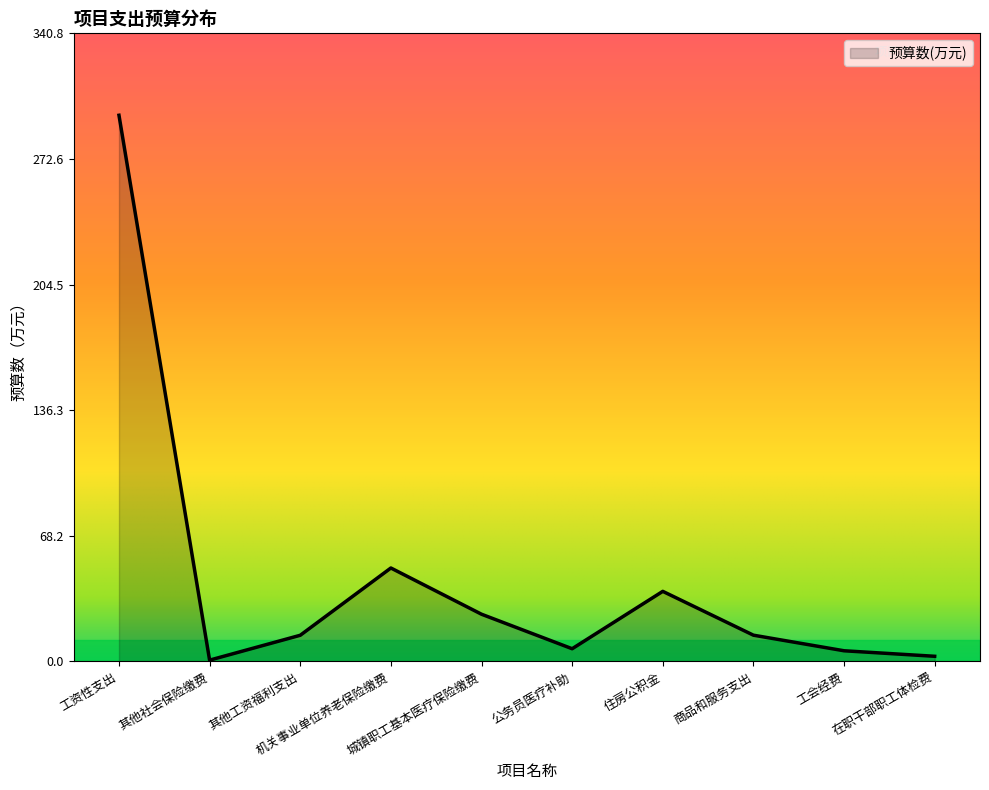

What is the ratio of the value at 公务员医疗补助 to the value at 城镇职工基本医疗保险缴费?

0.3